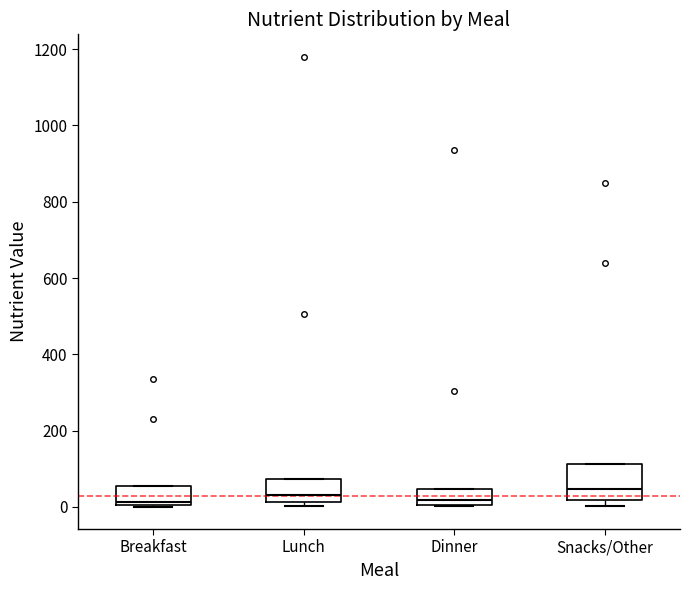

Comparing the boxes themselves (not the whiskers), which one is the tallest?

Snacks/Other